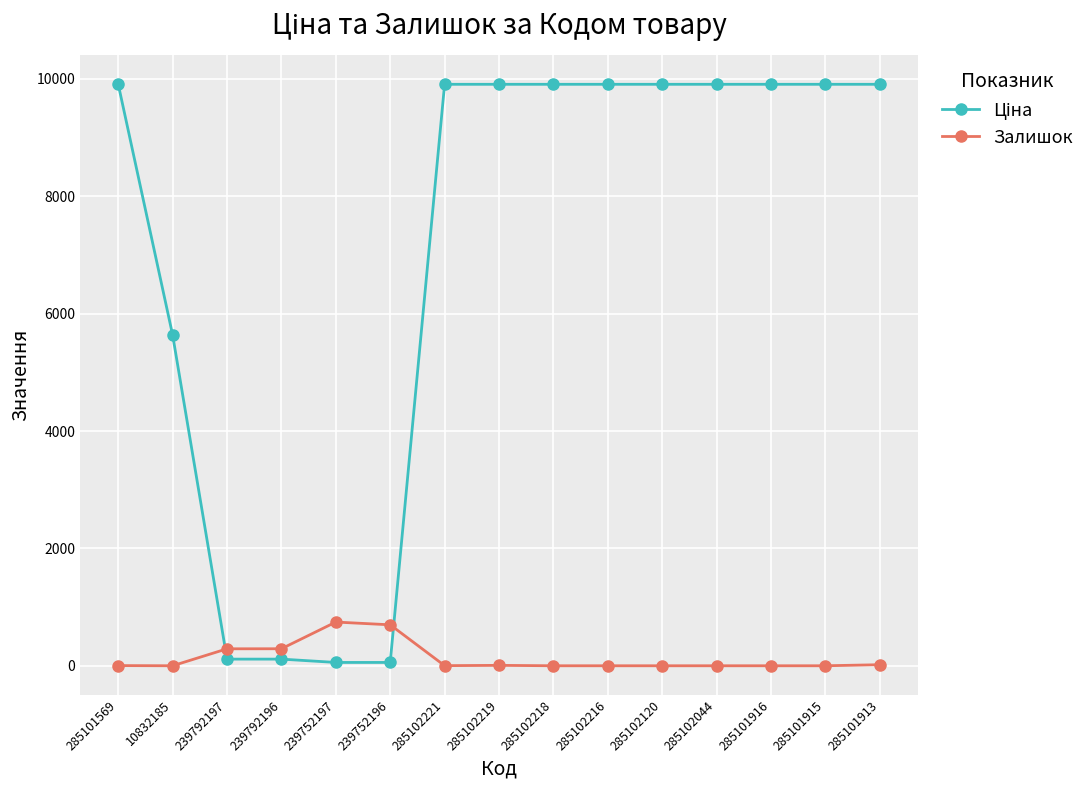

The value of Залишок at 285101915 is 0.0. True or false?

True